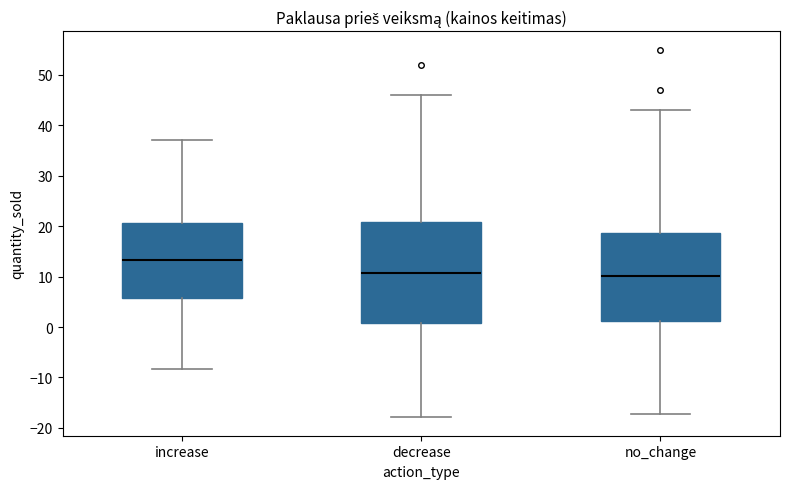

Reading left to right, transcribe this box plot: for each box, give where its median line is, the range the box spans, and where its two whiskers end, as read against the y-axis. The values are not printed on the chart, so give them approximately, as read against the axis.

increase: median 13, box 6 to 21, whiskers -8 to 37
decrease: median 11, box 1 to 21, whiskers -18 to 46
no_change: median 10, box 1 to 19, whiskers -17 to 43